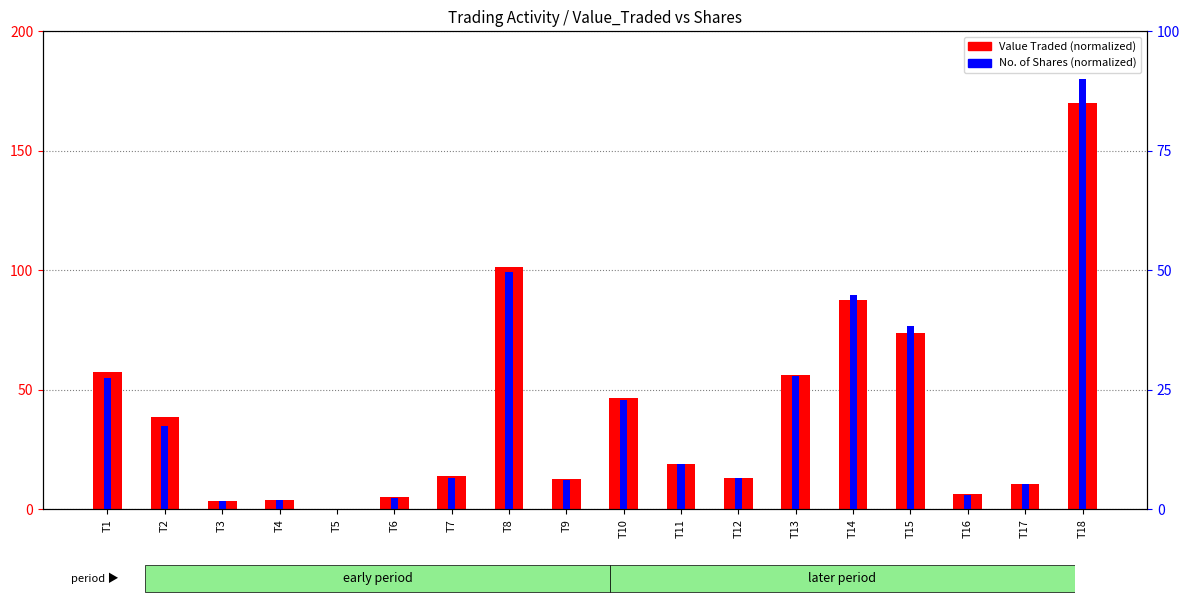

Reading left to right, transcribe all the data shown in this chart.

Value Traded (normalized): 57.6	38.4	3.7	3.9	0.1	5.1	13.9	101.4	12.5	46.4	19.0	13.2	56.4	87.4	73.6	6.2	10.5	170.0
No. of Shares (normalized): 27.5	17.5	1.7	1.8	0.1	2.3	6.6	49.6	6.1	22.8	9.4	6.5	27.9	44.8	38.4	3.1	5.4	90.0